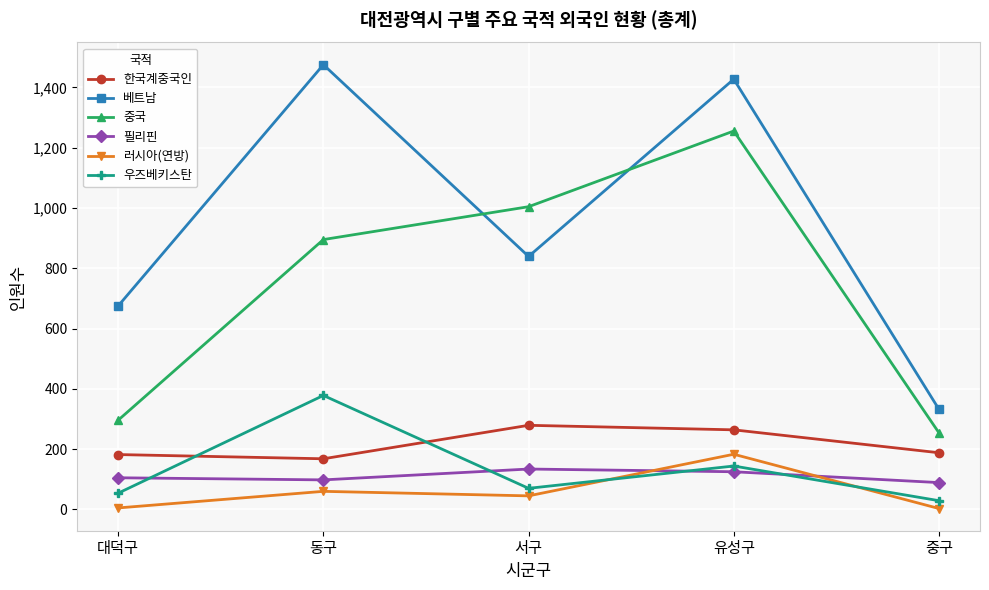

The 우즈베키스탄 series shows 378 at 동구. True or false?

True